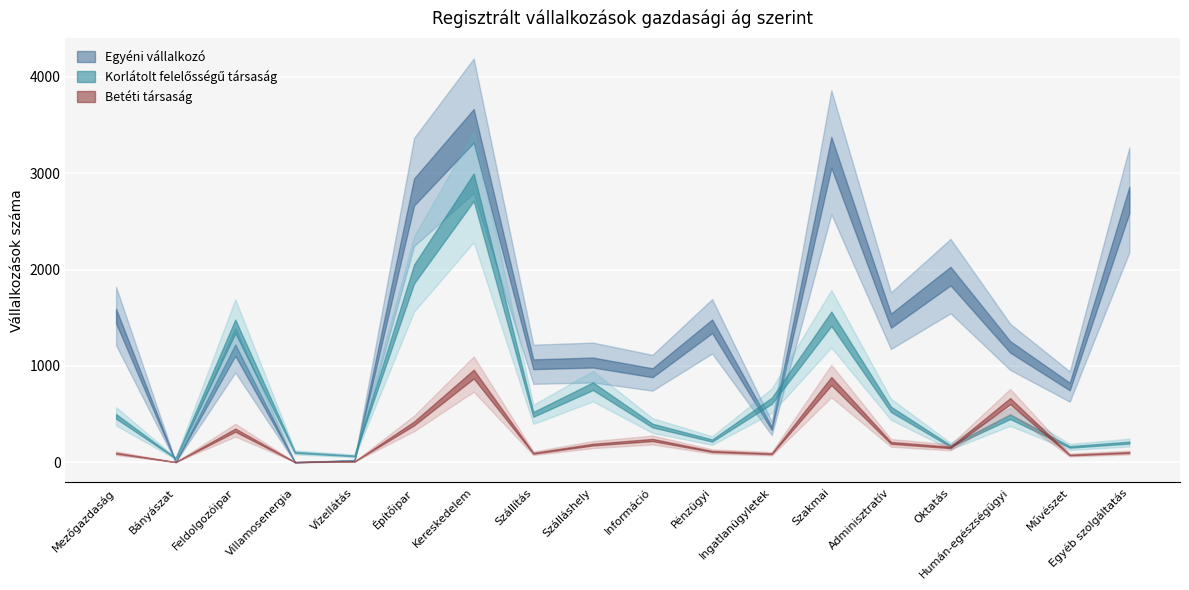

How many values in the Betéti társaság series exceed 154?

8